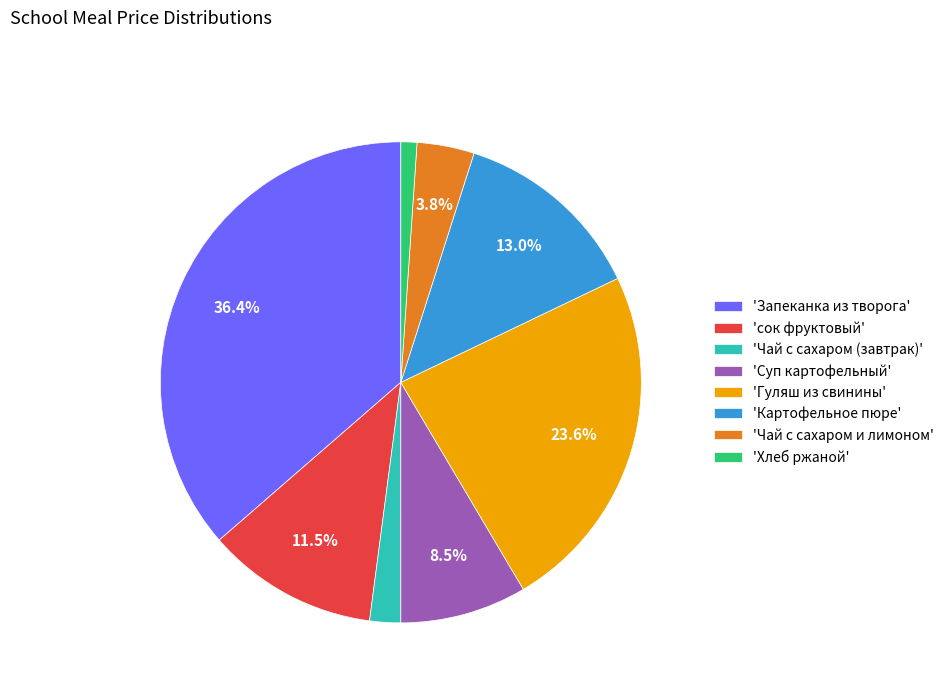

Combined, do 'Чай с сахаром (завтрак)' and 'Картофельное пюре' account for over 50%?

No